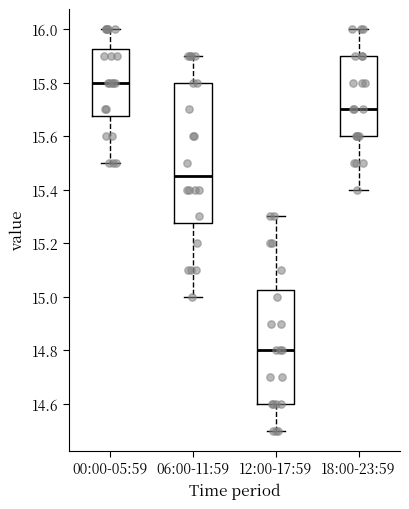

Where does the lower whisker of the box for 12:00-17:59 end on the y-axis? The values are not printed on the chart, so give them approximately, as read against the axis.

14.50